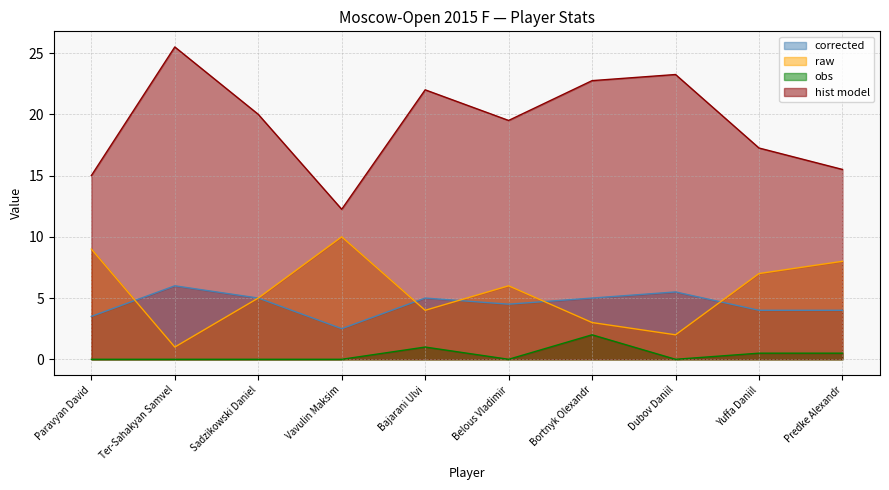

Between Predke Alexandr and Vavulin Maksim, which is larger?

Predke Alexandr